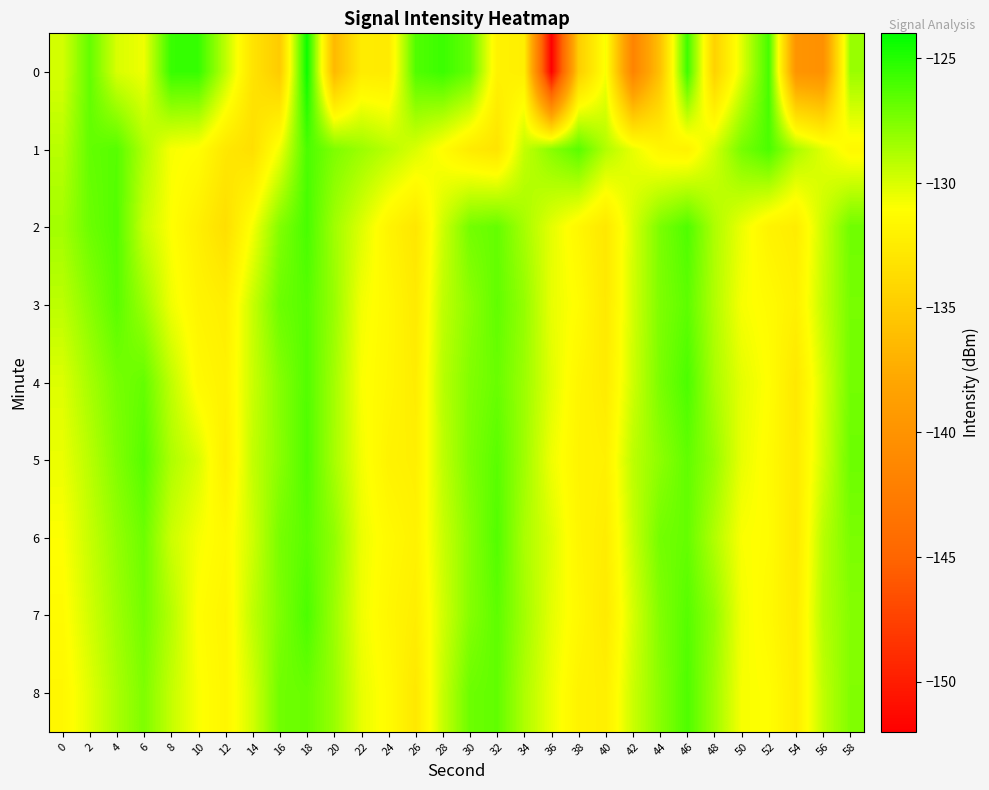

How many distinct data groups are displayed?

9